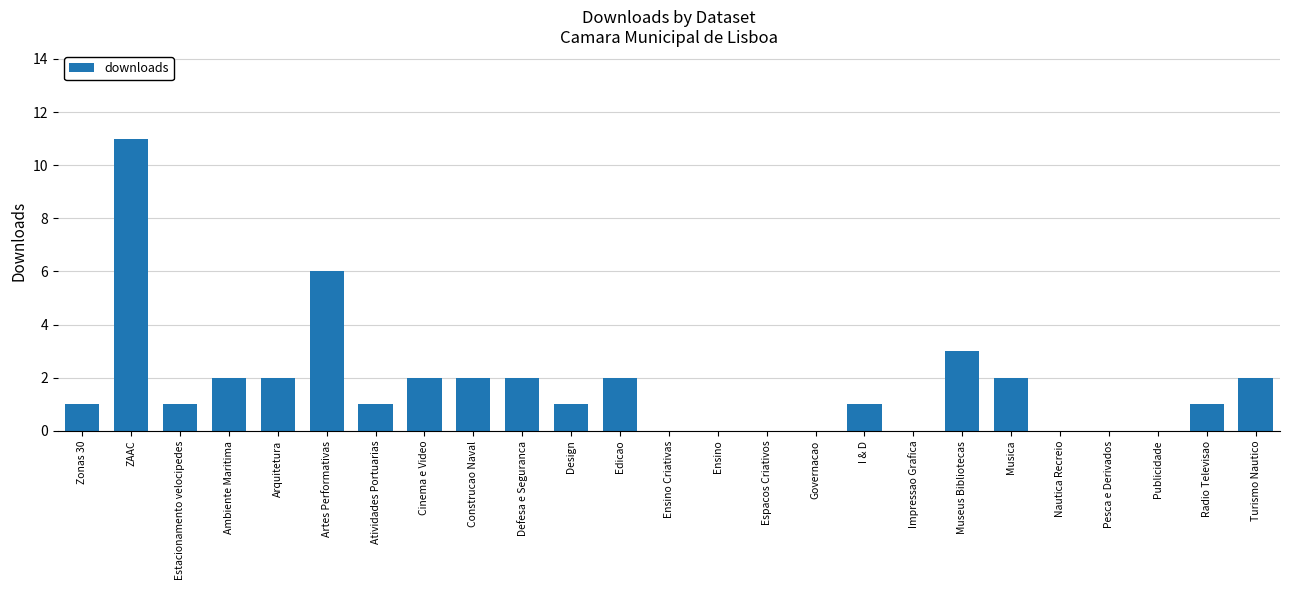

Count the number of categories in the chart.

25